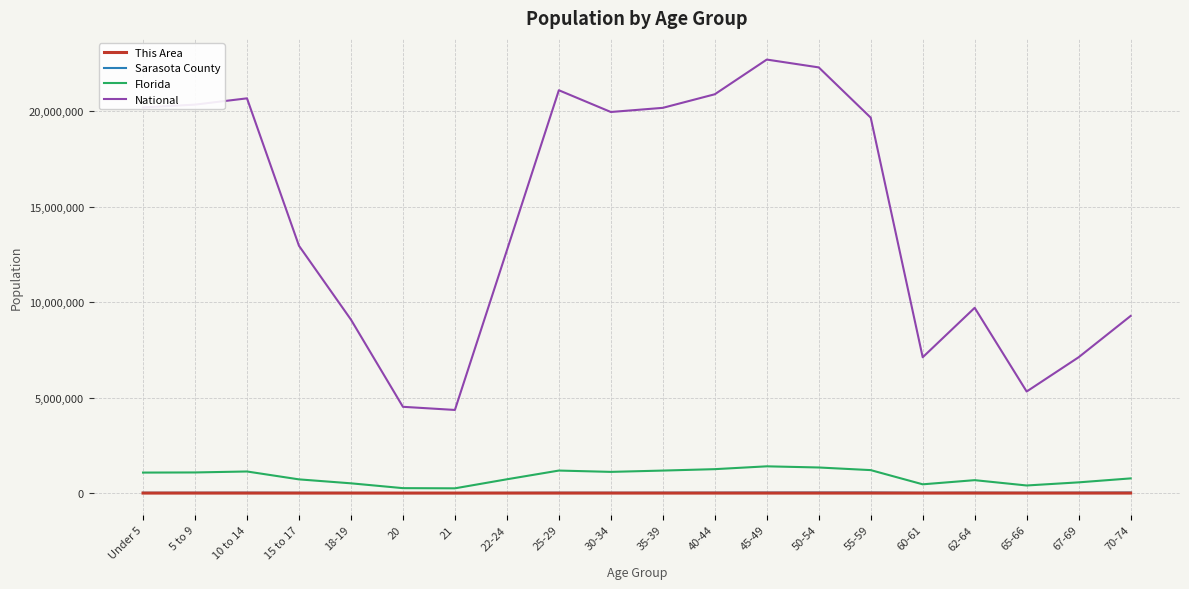

The value of National at 62-64 is 13936169. True or false?

False